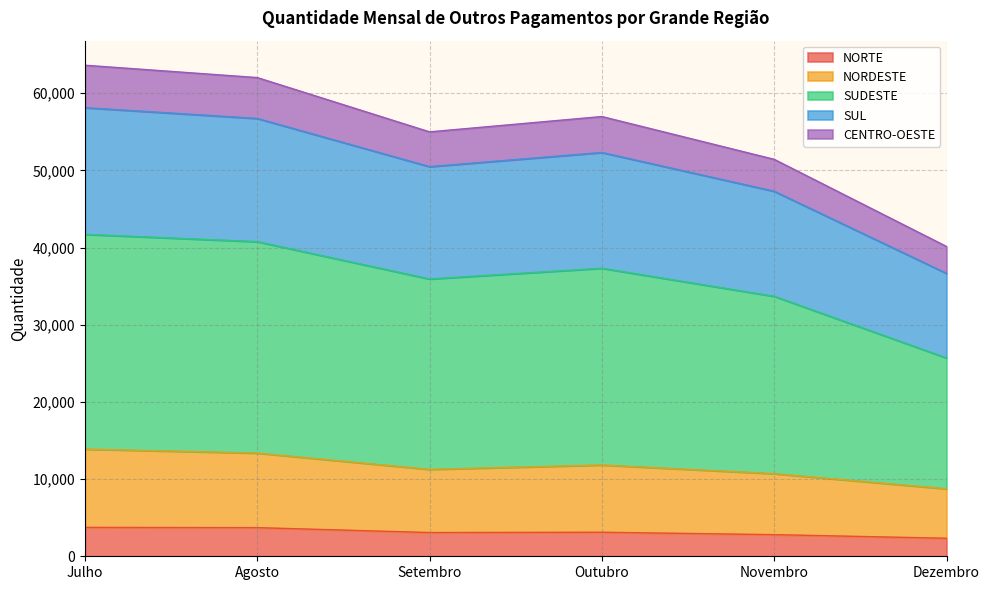

Is it true that NORDESTE equals 13885 at Julho?

True